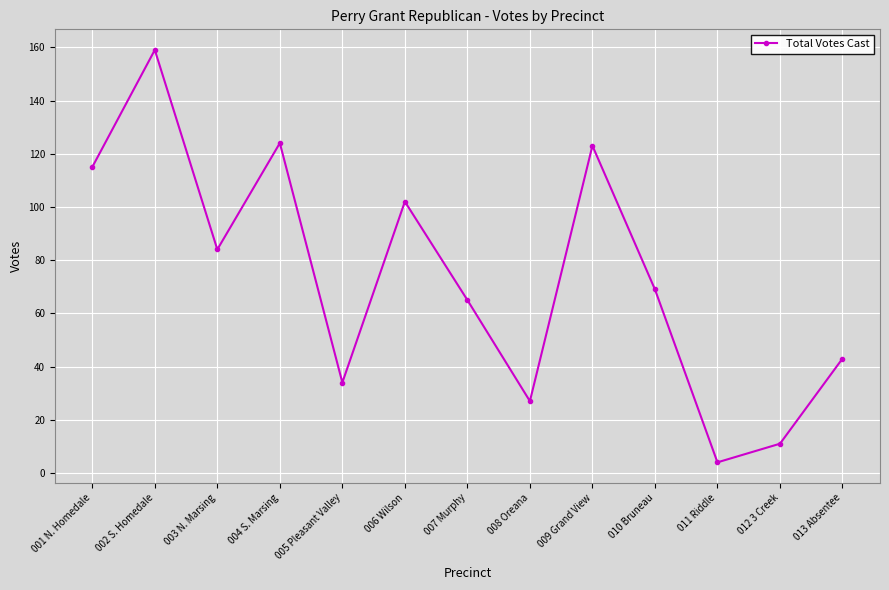

At which category does the data reach its first local peak?

002 S. Homedale